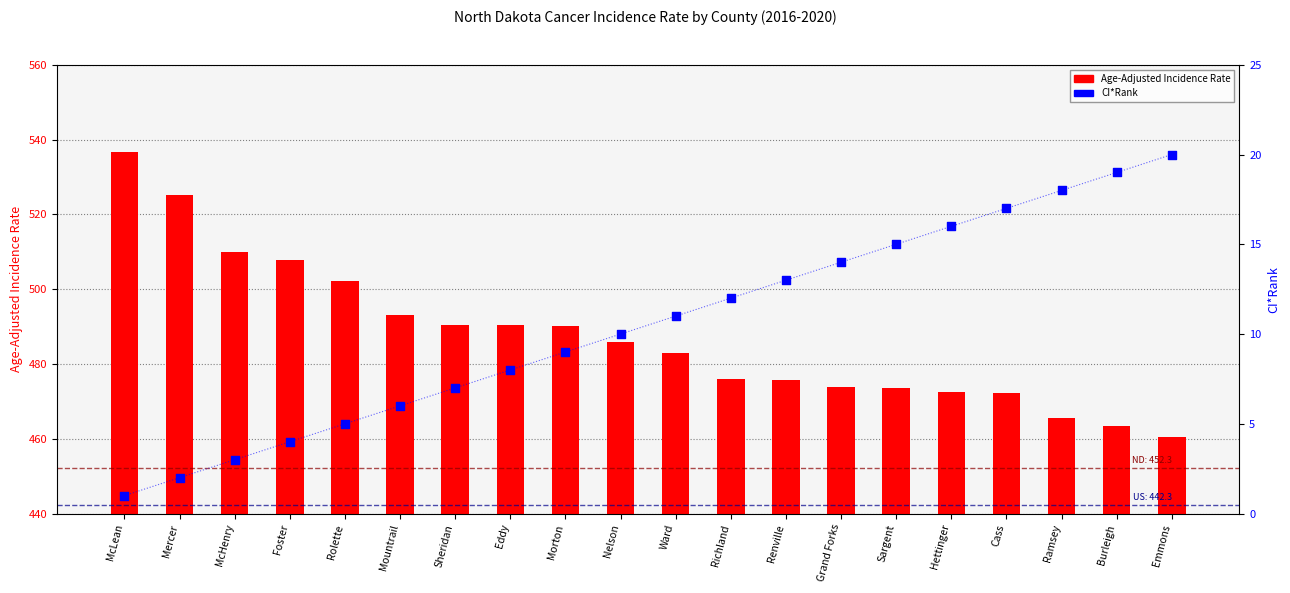

At which category is the sum across all series the highest?

McLean